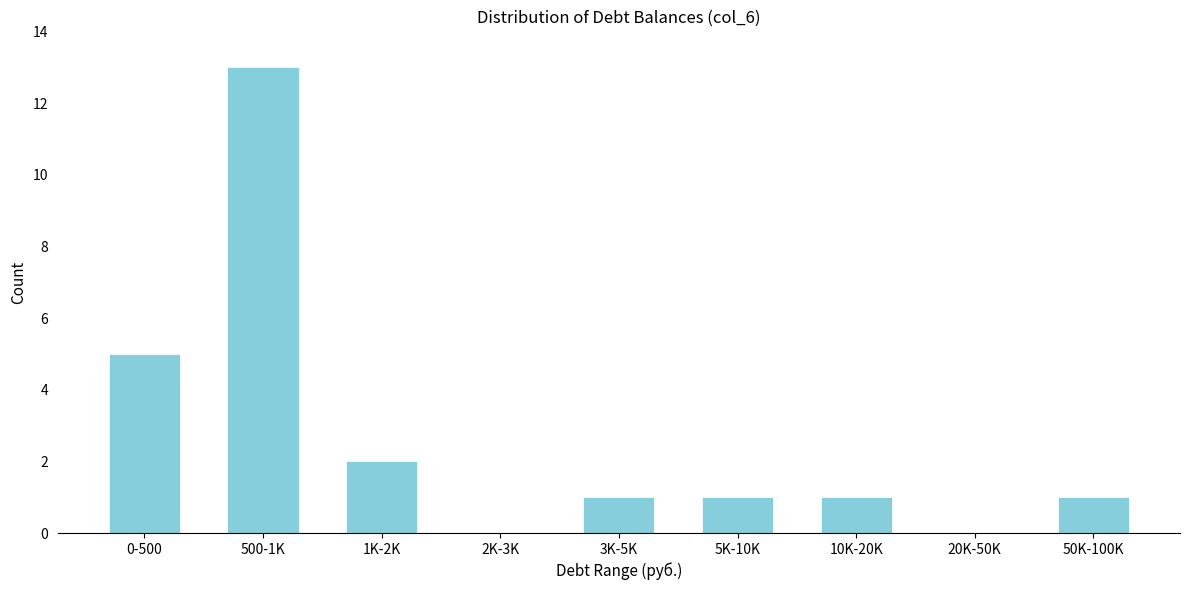

Reading left to right, transcribe all the data shown in this chart.

0-500=5	500-1K=13	1K-2K=2	2K-3K=0	3K-5K=1	5K-10K=1	10K-20K=1	20K-50K=0	50K-100K=1